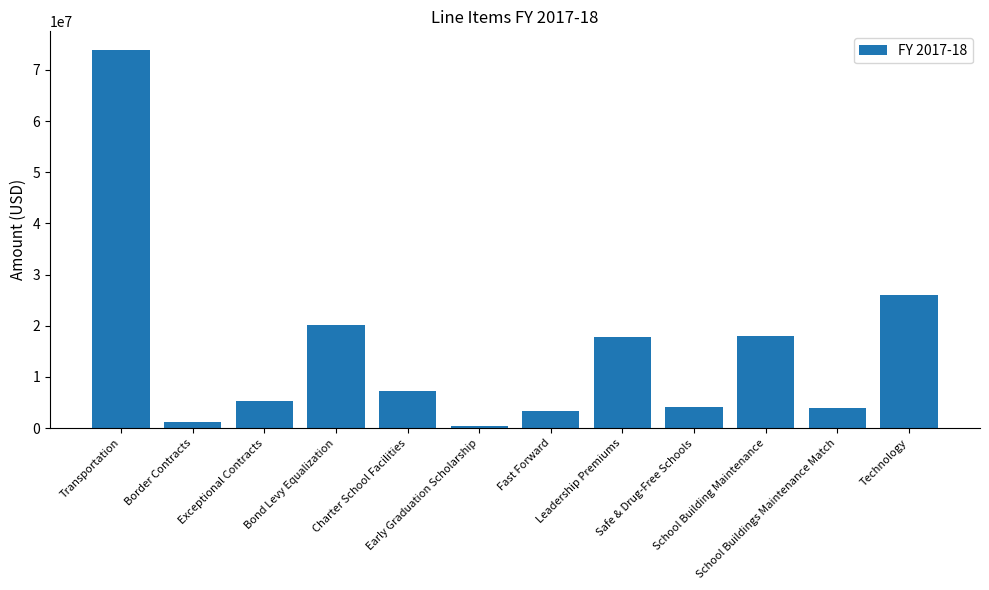

The chart shows a value of 815308 at School Buildings Maintenance Match. True or false?

False